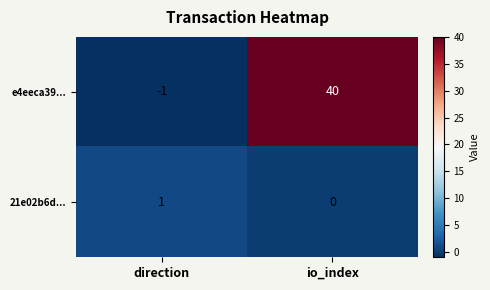

Reading right to left, what are all the values shown in this chart?

e4eeca39...: 40	-1
21e02b6d...: 0	1